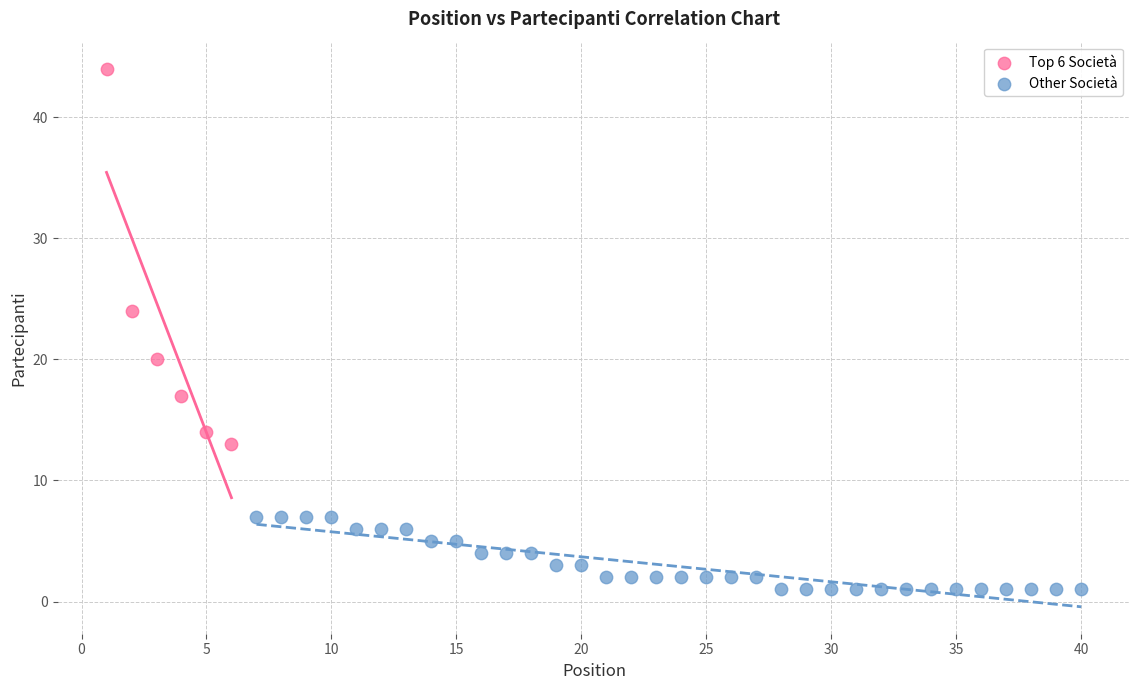

Which series reaches the maximum Y coordinate?

Top 6 Società